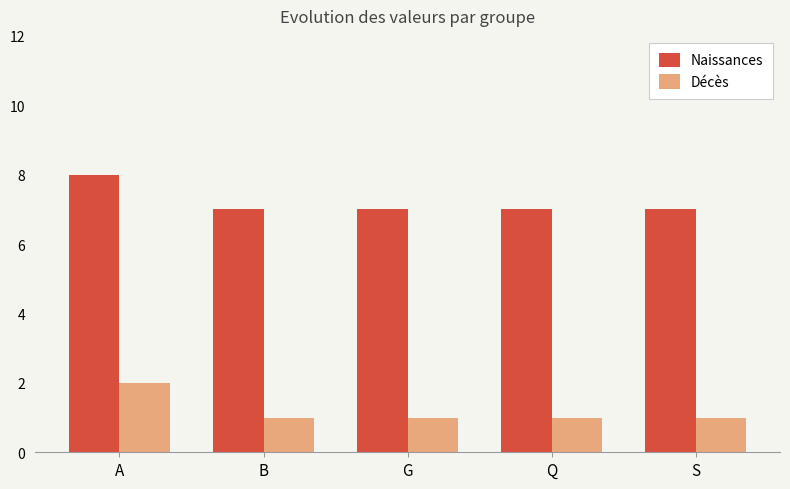

Is it true that Décès equals 0 at B?

False